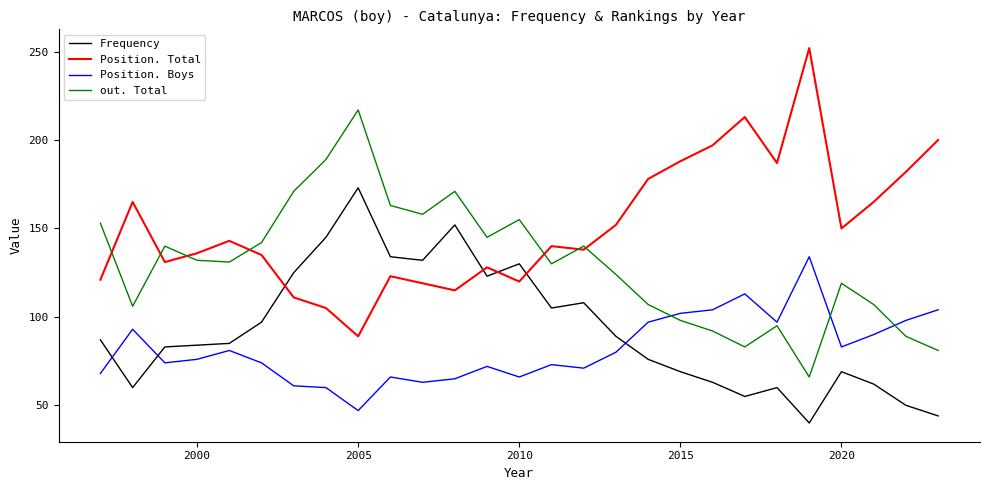

True or false: Position. Boys has more than 1 points higher than both neighbors.

True